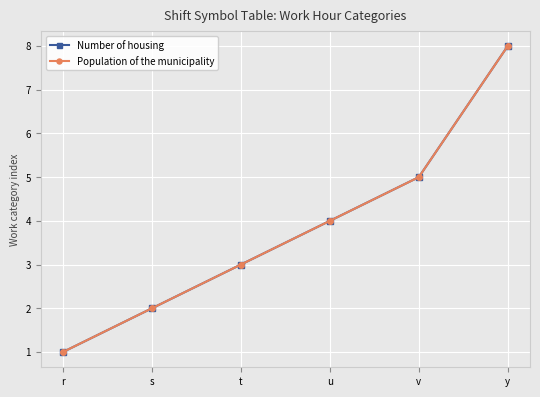

At which label is Population of the municipality closest to 4?

u